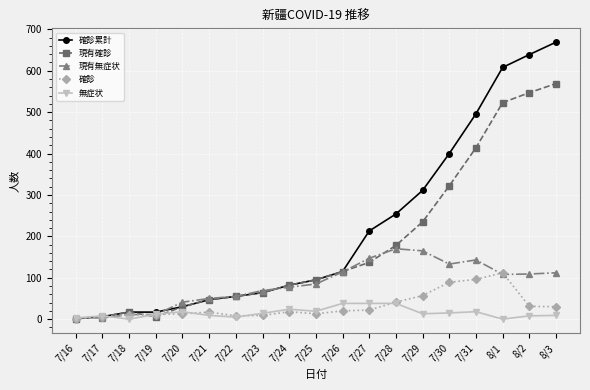

What is the sum of the 現有無症状 values at 7/22 and 7/24?

132